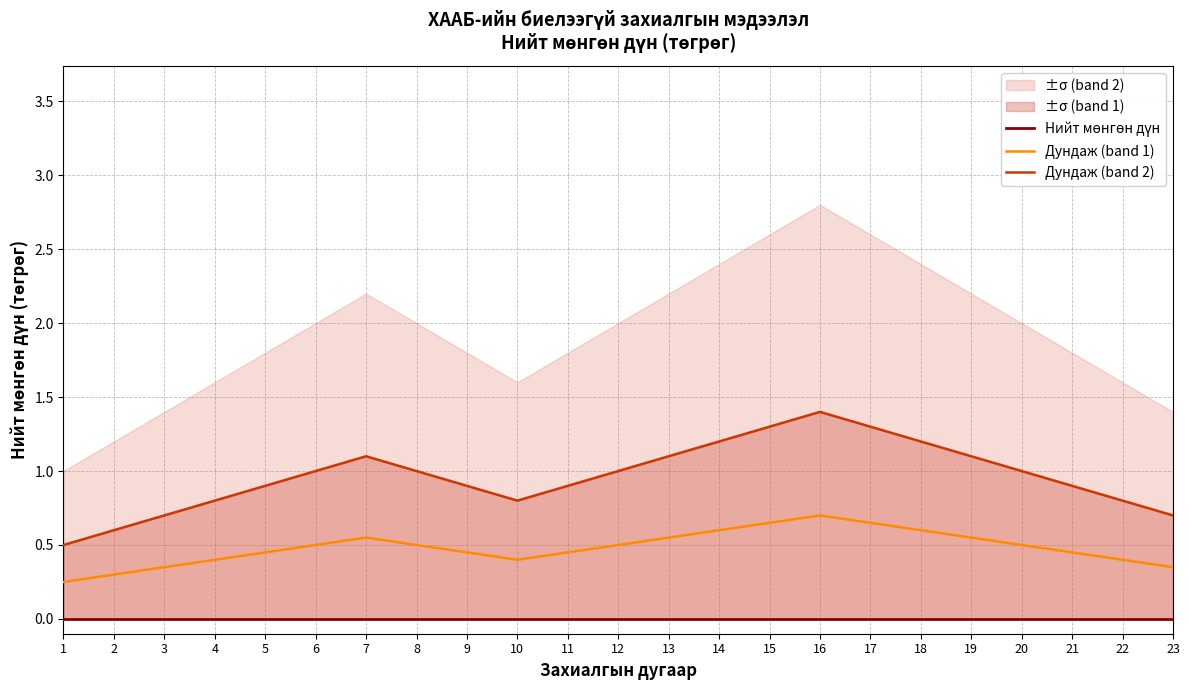

Reading left to right, what are all the values shown in this chart?

Нийт мөнгөн дүн: 0.0	0.0	0.0	0.0	0.0	0.0	0.0	0.0	0.0	0.0	0.0	0.0	0.0	0.0	0.0	0.0	0.0	0.0	0.0	0.0	0.0	0.0	0.0
Дундаж (band 1): 0.2	0.3	0.3	0.4	0.5	0.5	0.6	0.5	0.5	0.4	0.5	0.5	0.6	0.6	0.7	0.7	0.7	0.6	0.6	0.5	0.5	0.4	0.3
Дундаж (band 2): 0.5	0.6	0.7	0.8	0.9	1.0	1.1	1.0	0.9	0.8	0.9	1.0	1.1	1.2	1.3	1.4	1.3	1.2	1.1	1.0	0.9	0.8	0.7